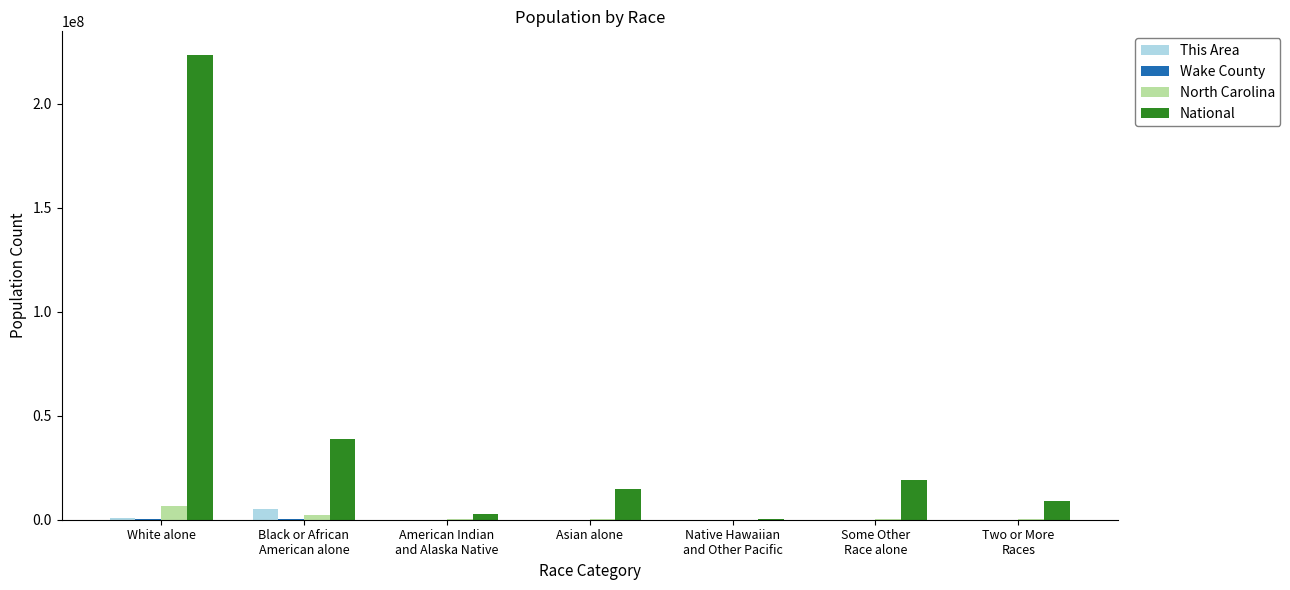

At which label does National reach its peak?

White alone